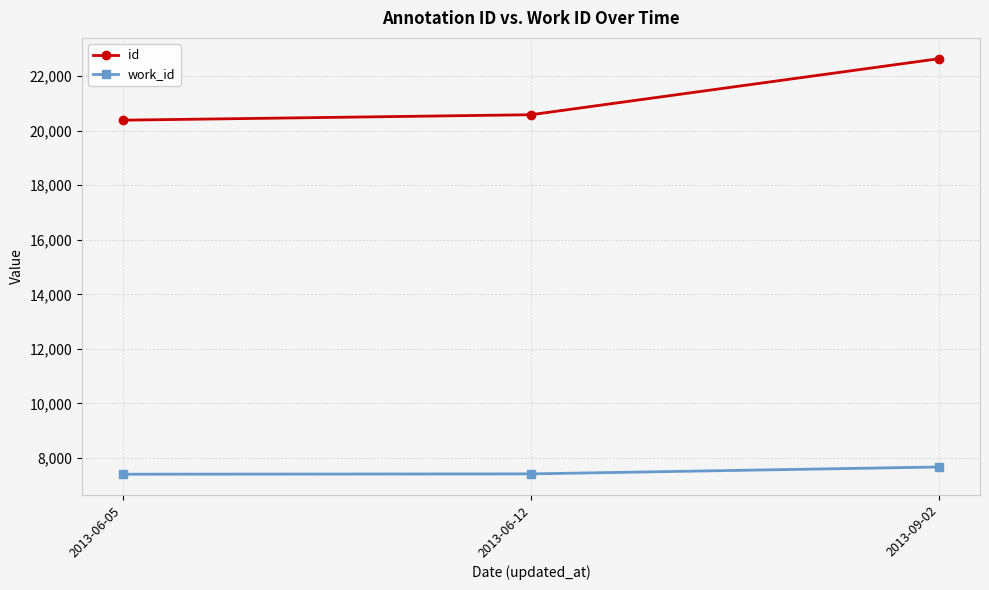

Read the work_id value at 2013-09-02.

7665